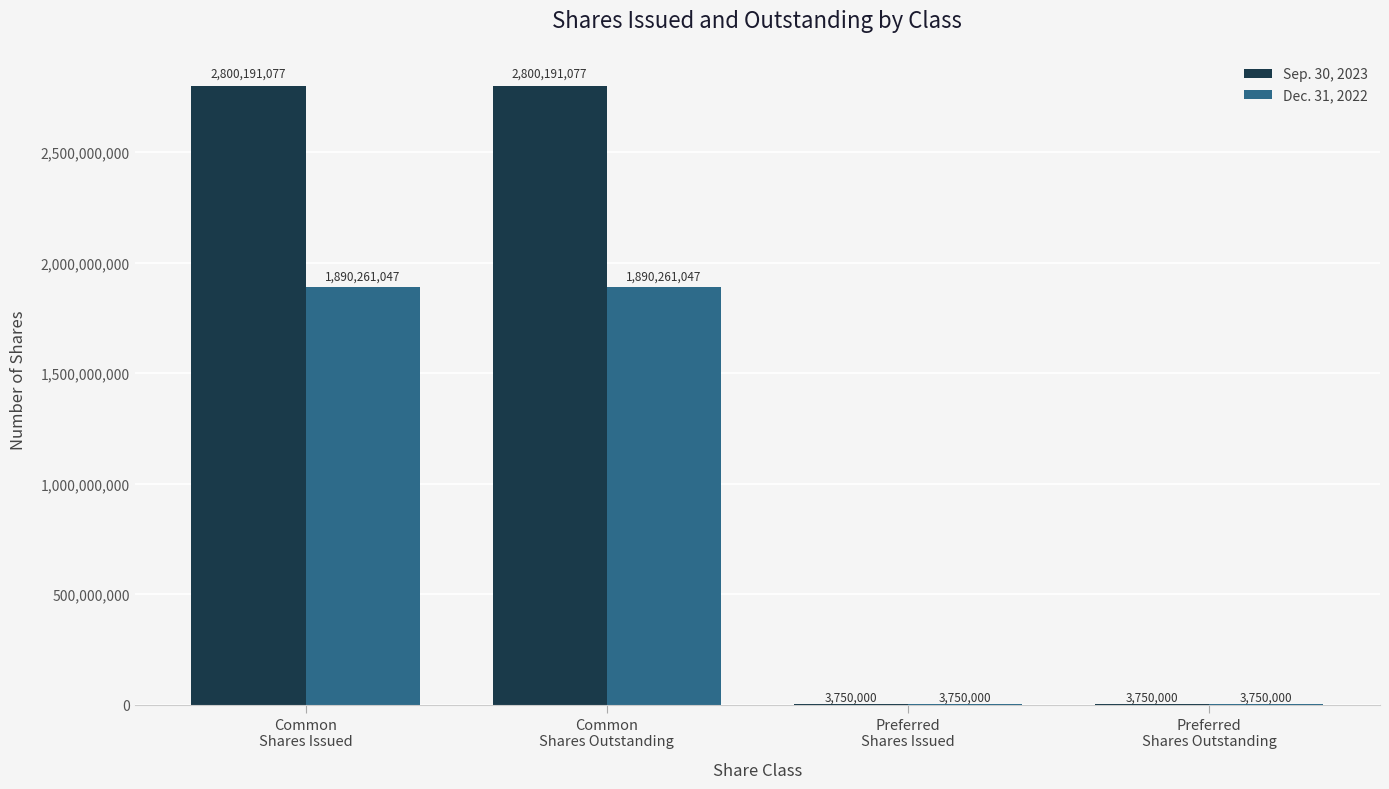

What is the sum of all Sep. 30, 2023 values?

5607882154